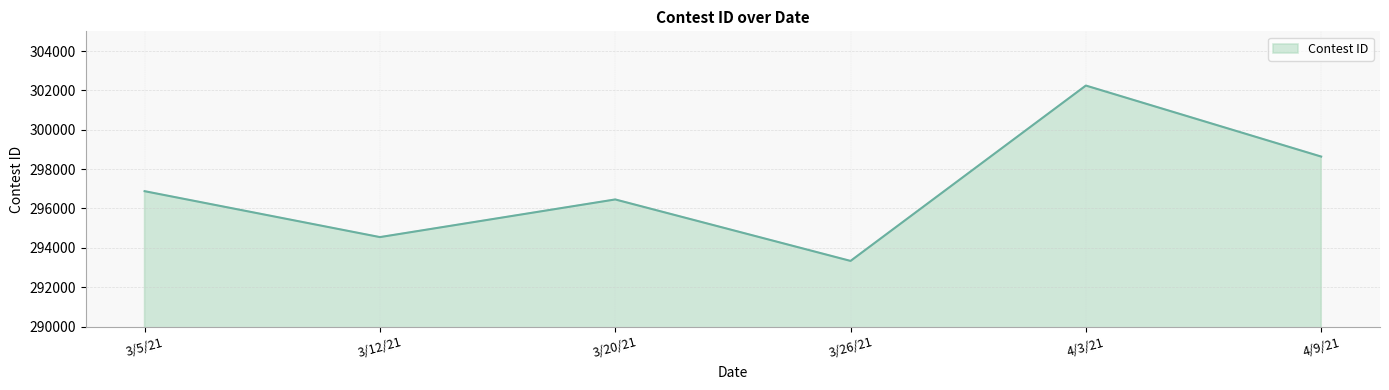

Which label corresponds to the smallest value in the chart?

3/26/21